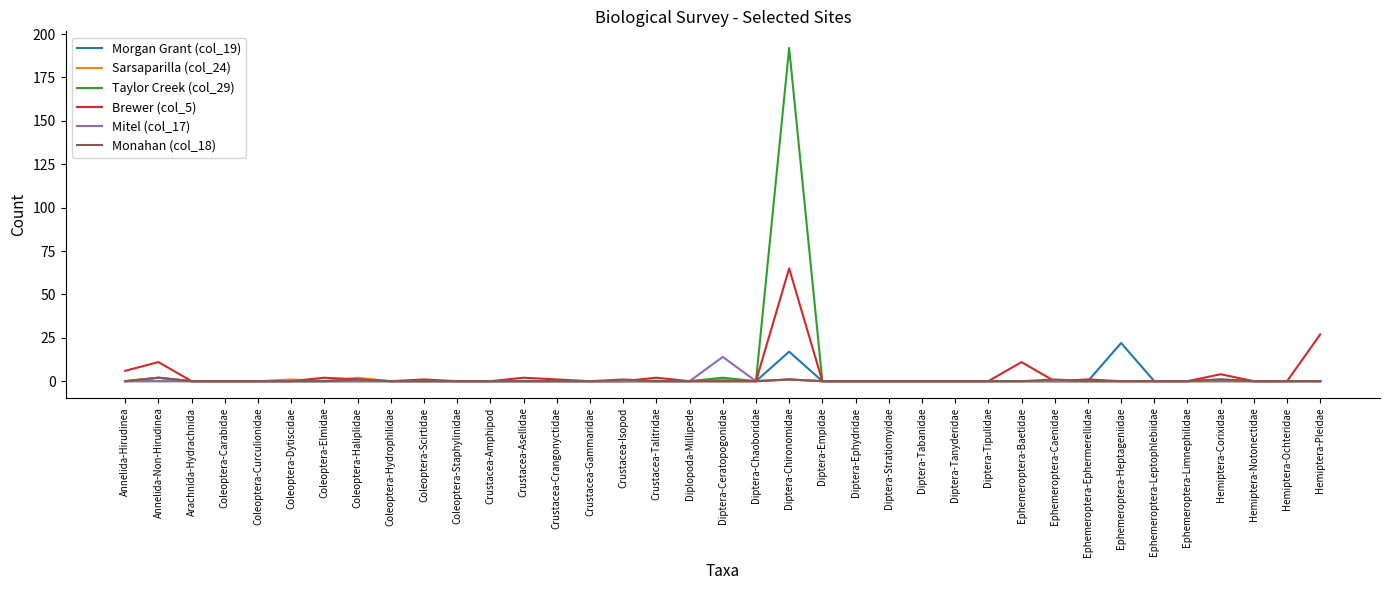

Which series has the largest range (max minus min)?

Taylor Creek (col_29)